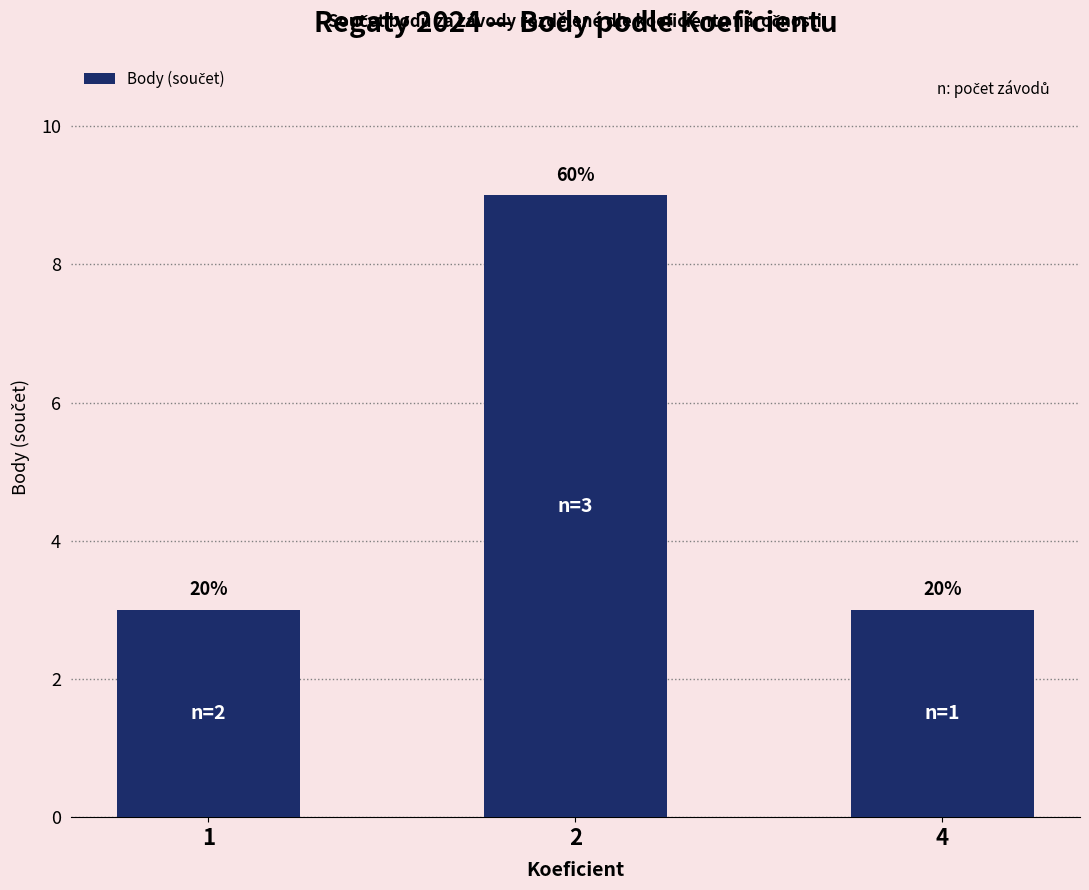

What is the difference between the values at 2 and 4?

6